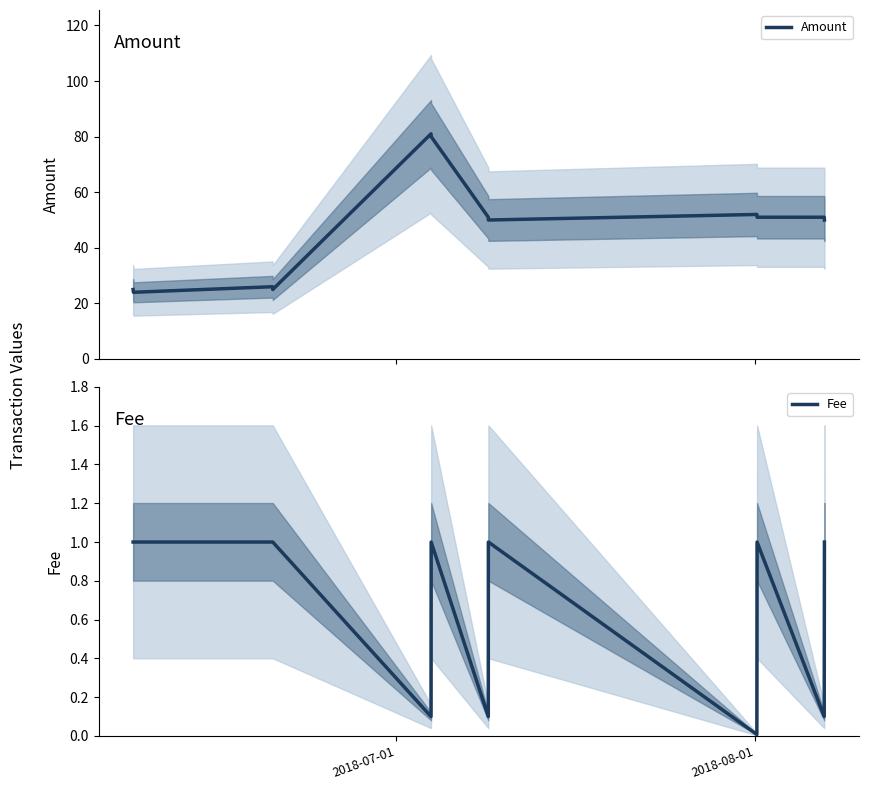

What is the maximum value for Fee?

1.0